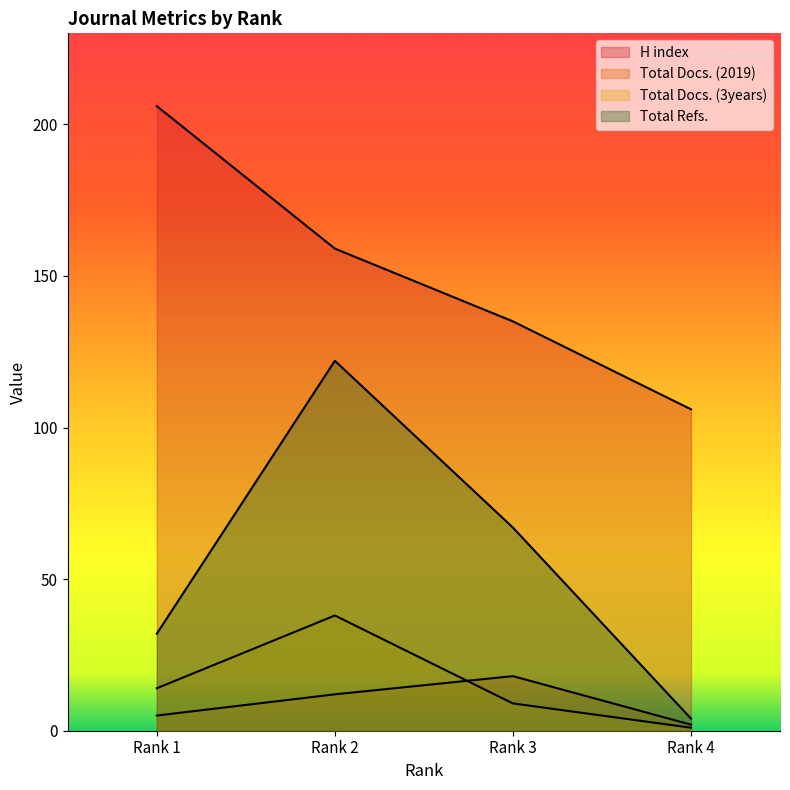

True or false: Total Docs. (3years) and Total Docs. (2019) cross at least once.

True